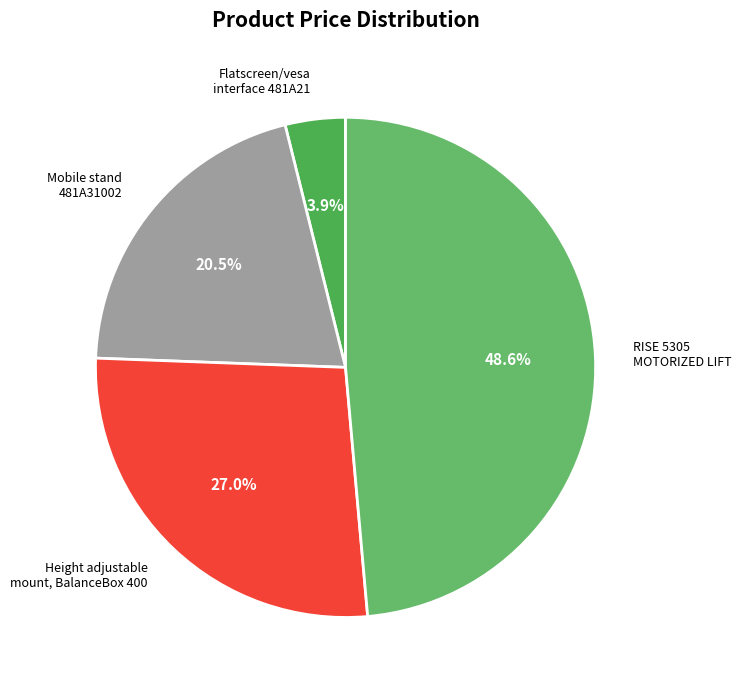

How many slices are in this pie chart?

4